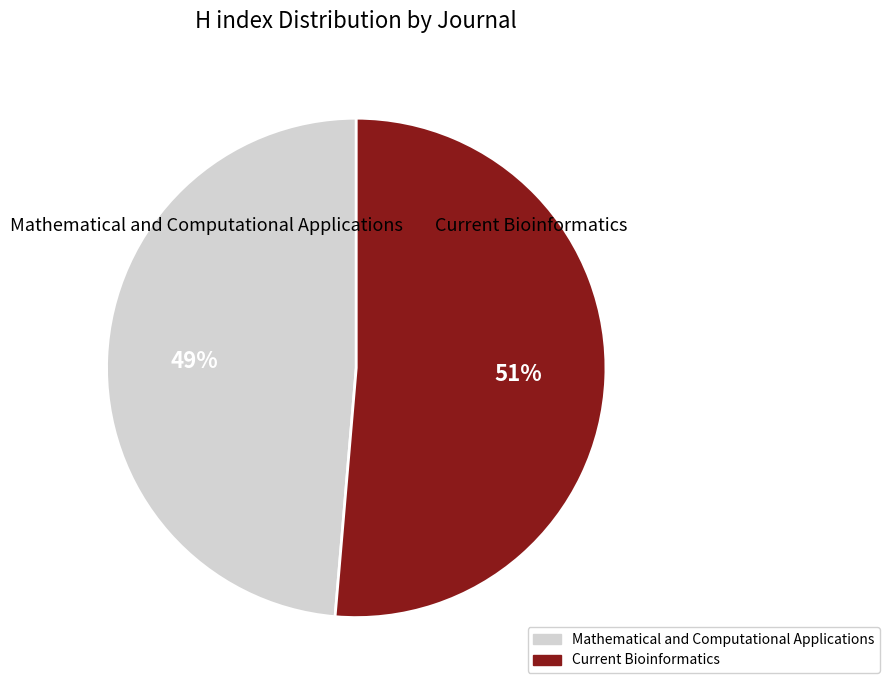

To the nearest percent, what portion does Current Bioinformatics represent?

51%